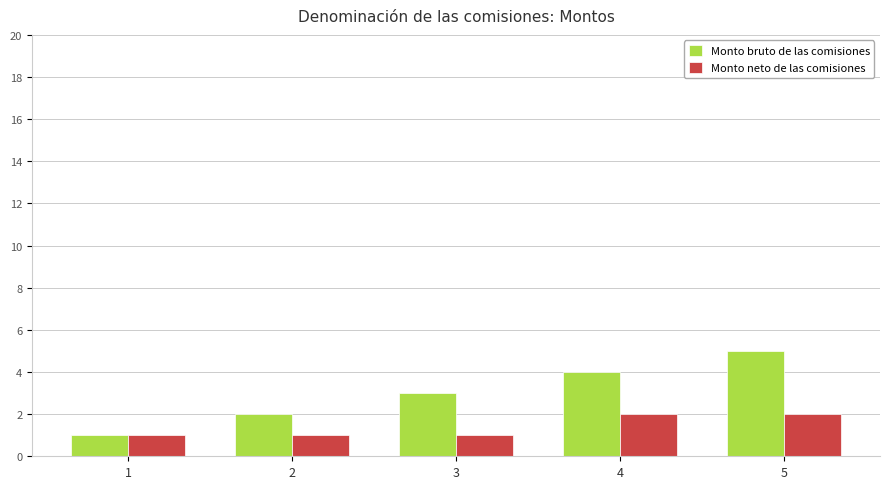

Read the Monto neto de las comisiones value at 4.

2